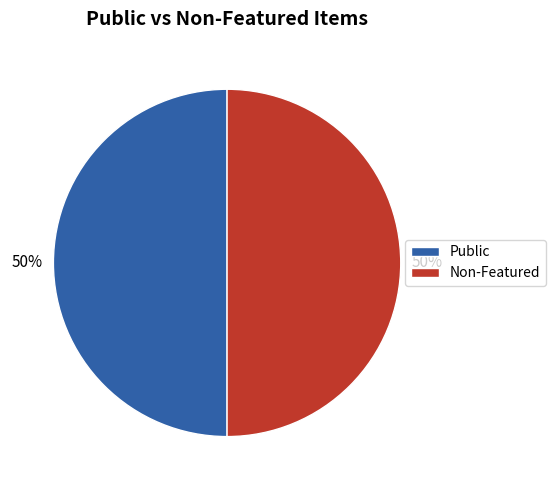

Count the number of slices in the pie.

2